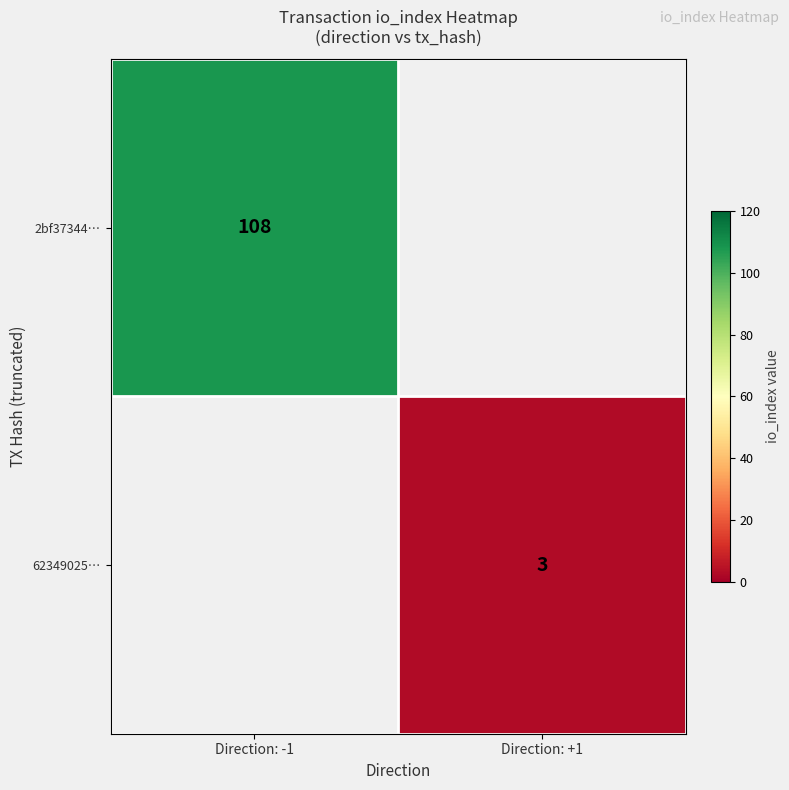

How many series are shown in this chart?

2